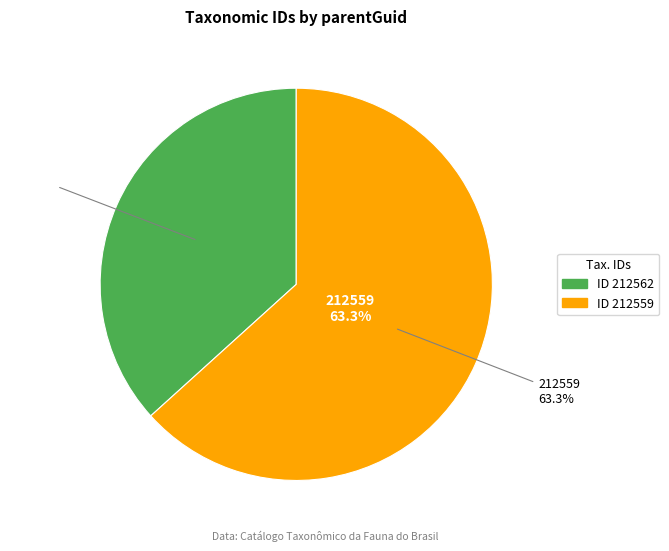

Approximately how many times larger is the value at 212559 compared to 212562?

1.7